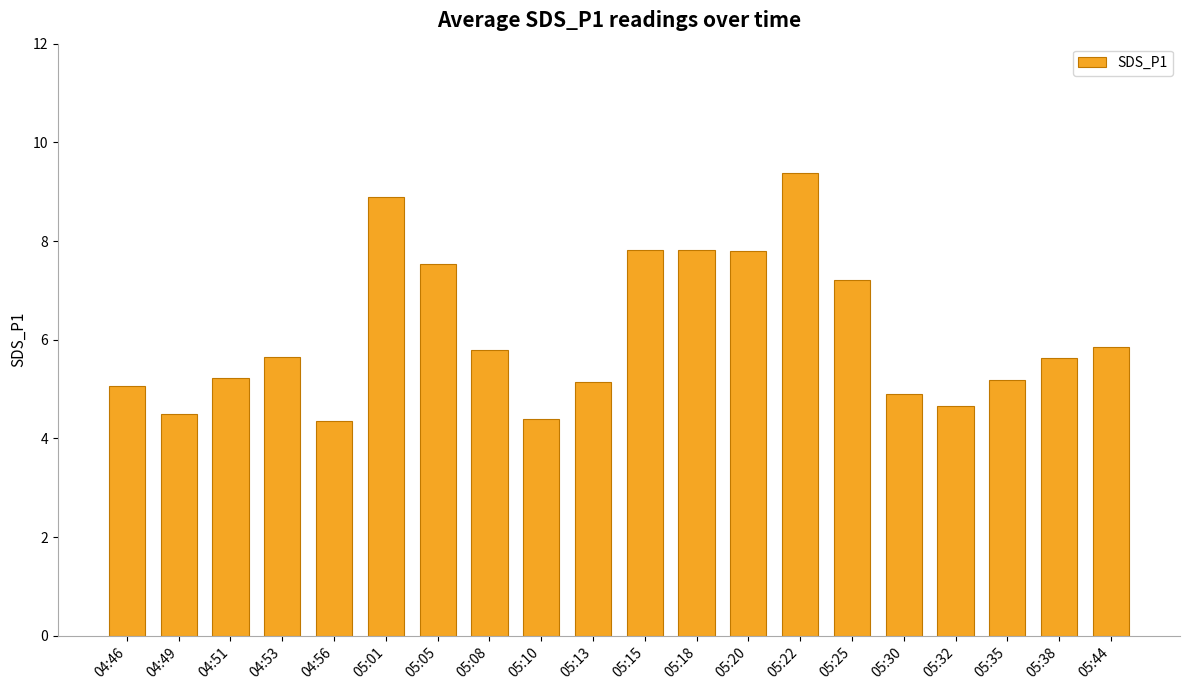

The value at 05:38 is 5.6. True or false?

True